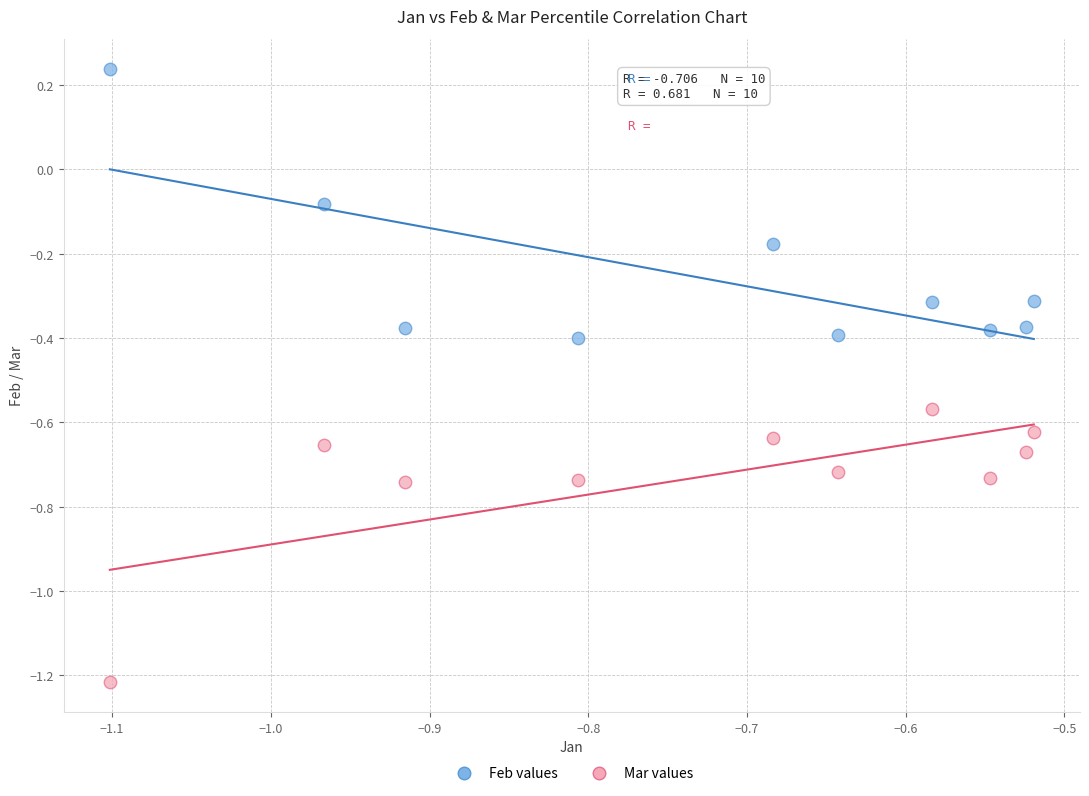

What are all the series names shown in the legend?

Feb values, Mar values